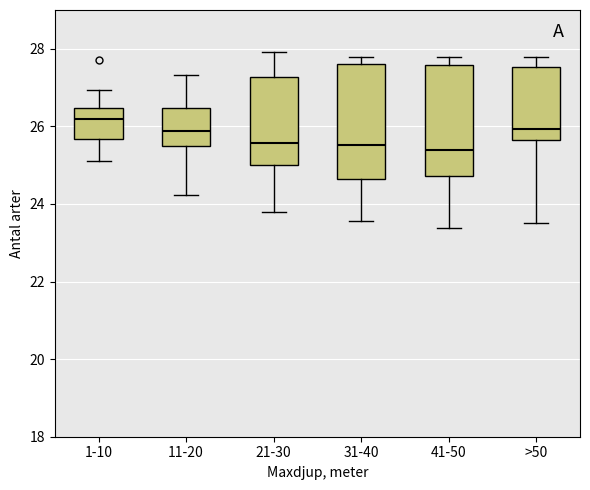

Reading left to right, transcribe this box plot: for each box, give where its median line is, the range the box spans, and where its two whiskers end, as read against the y-axis. The values are not printed on the chart, so give them approximately, as read against the axis.

1-10: median 26.2, box 25.6 to 26.4, whiskers 25.0 to 27.0
11-20: median 25.8, box 25.4 to 26.4, whiskers 24.2 to 27.4
21-30: median 25.6, box 25.0 to 27.2, whiskers 23.8 to 28.0
31-40: median 25.6, box 24.6 to 27.6, whiskers 23.6 to 27.8
41-50: median 25.4, box 24.8 to 27.6, whiskers 23.4 to 27.8
>50: median 26.0, box 25.6 to 27.6, whiskers 23.6 to 27.8